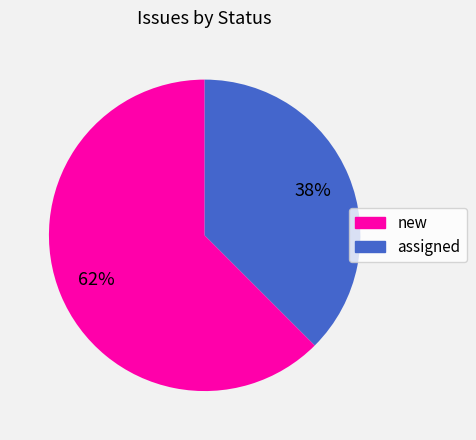

Which slice is the largest?

new